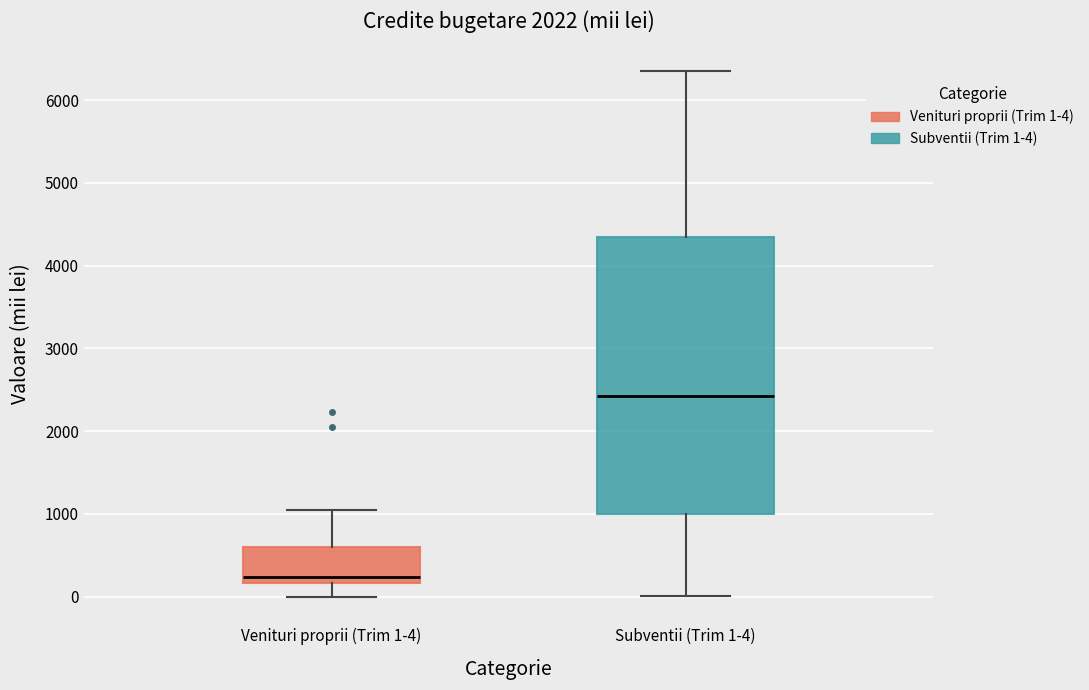

Reading left to right, transcribe this box plot: for each box, give where its median line is, the range the box spans, and where its two whiskers end, as read against the y-axis. The values are not printed on the chart, so give them approximately, as read against the axis.

Venituri proprii (Trim 1-4): median 200 (just above the box's lower edge), box 200 to 600, whiskers 0 to 1000
Subventii (Trim 1-4): median 2400, box 1000 to 4400, whiskers 0 to 6400